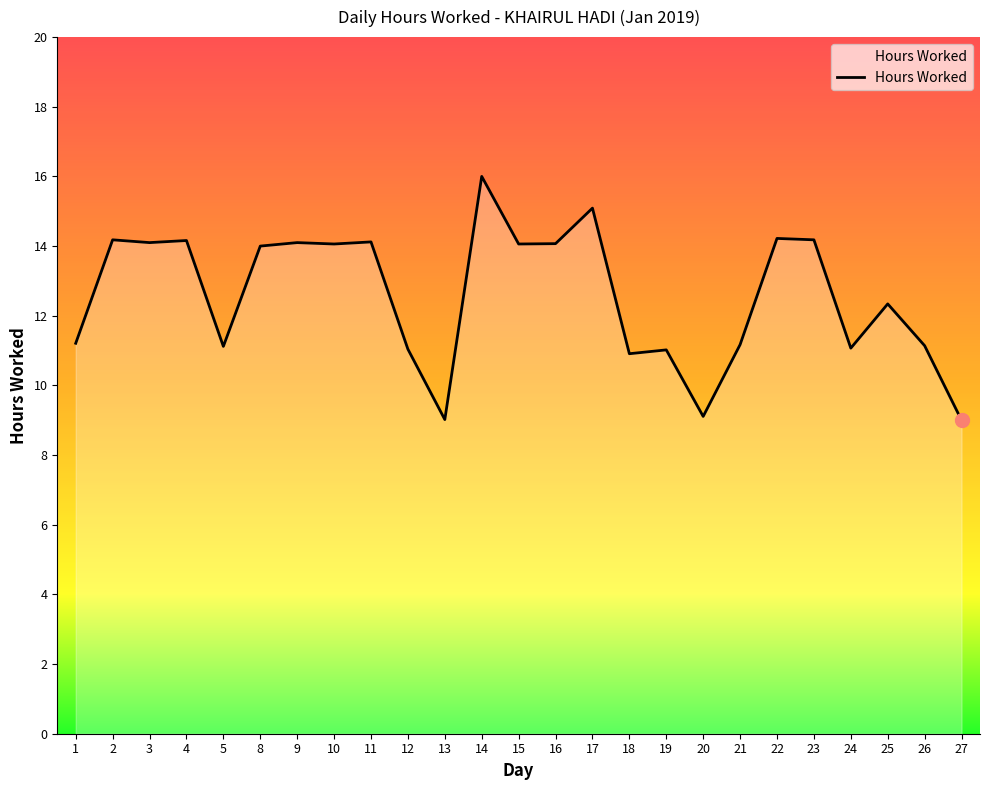

What value does the data have at 26?

11.1